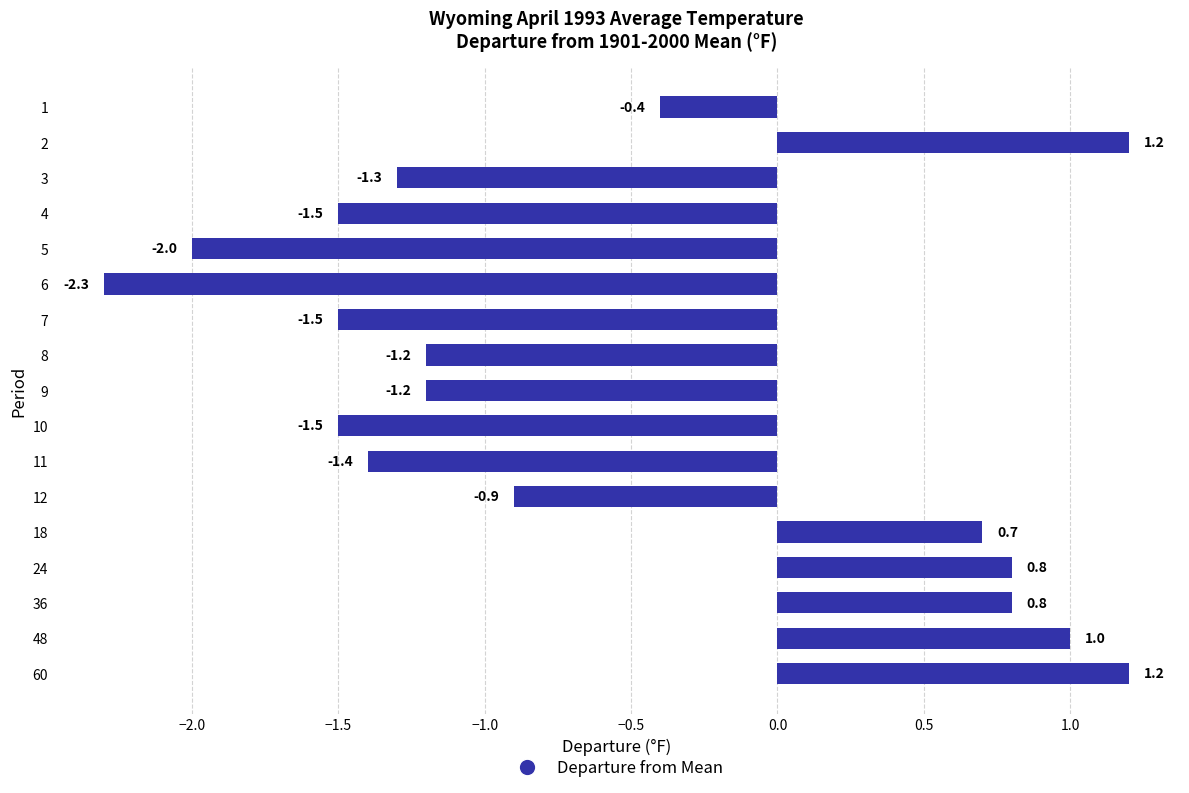

How many values exceed -1?

8